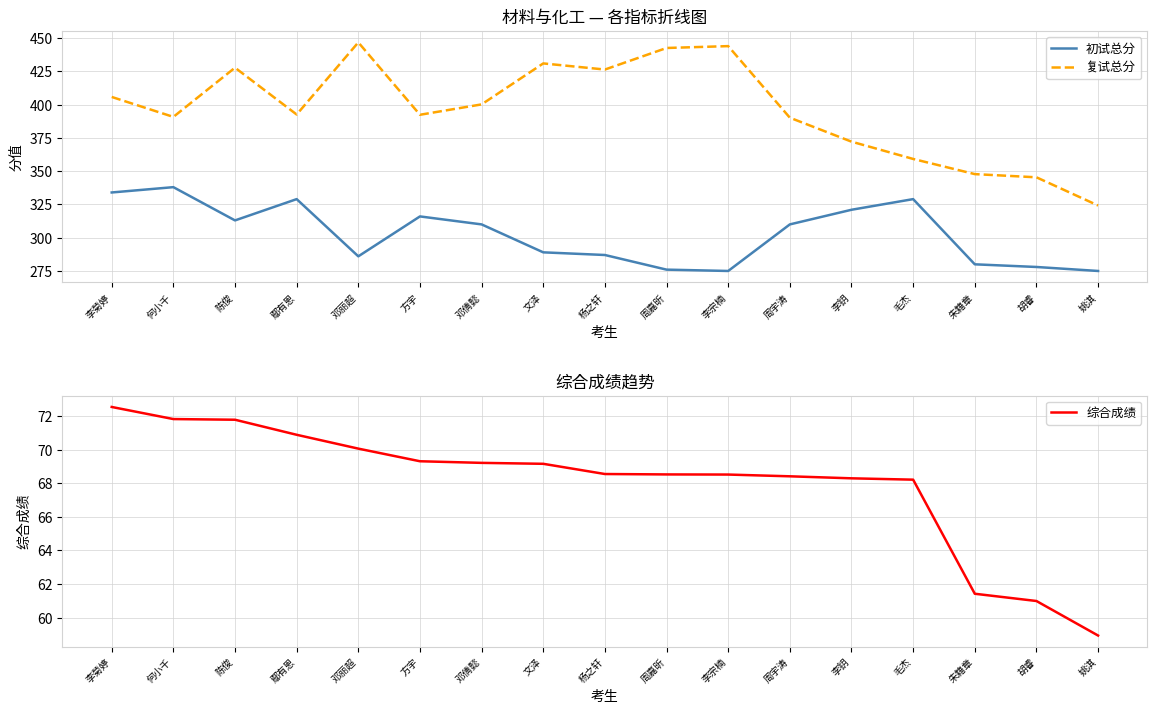

What is the sum of all 初试总分 values?

5146.0